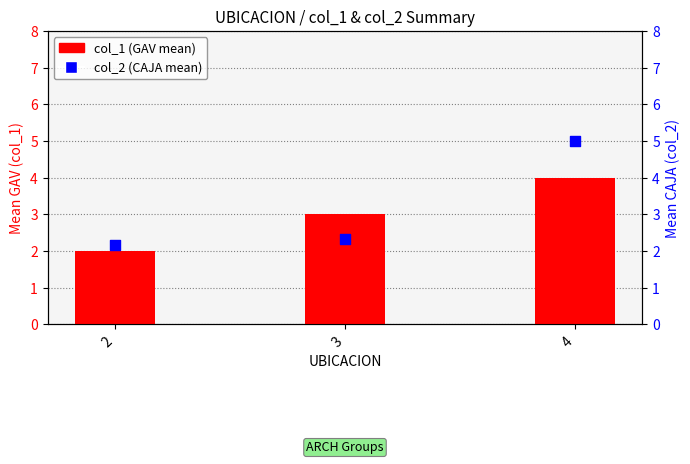

At which category is the sum across all series the highest?

4